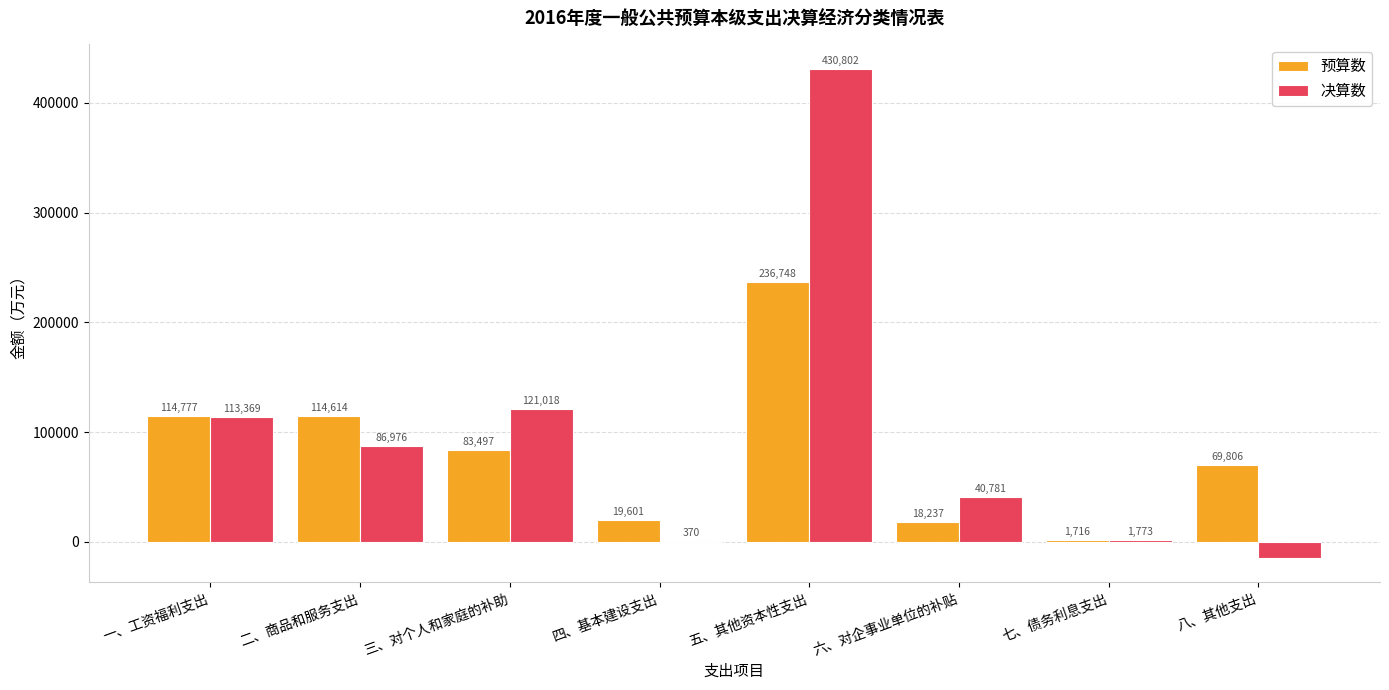

At which category is the sum across all series the highest?

五、其他资本性支出